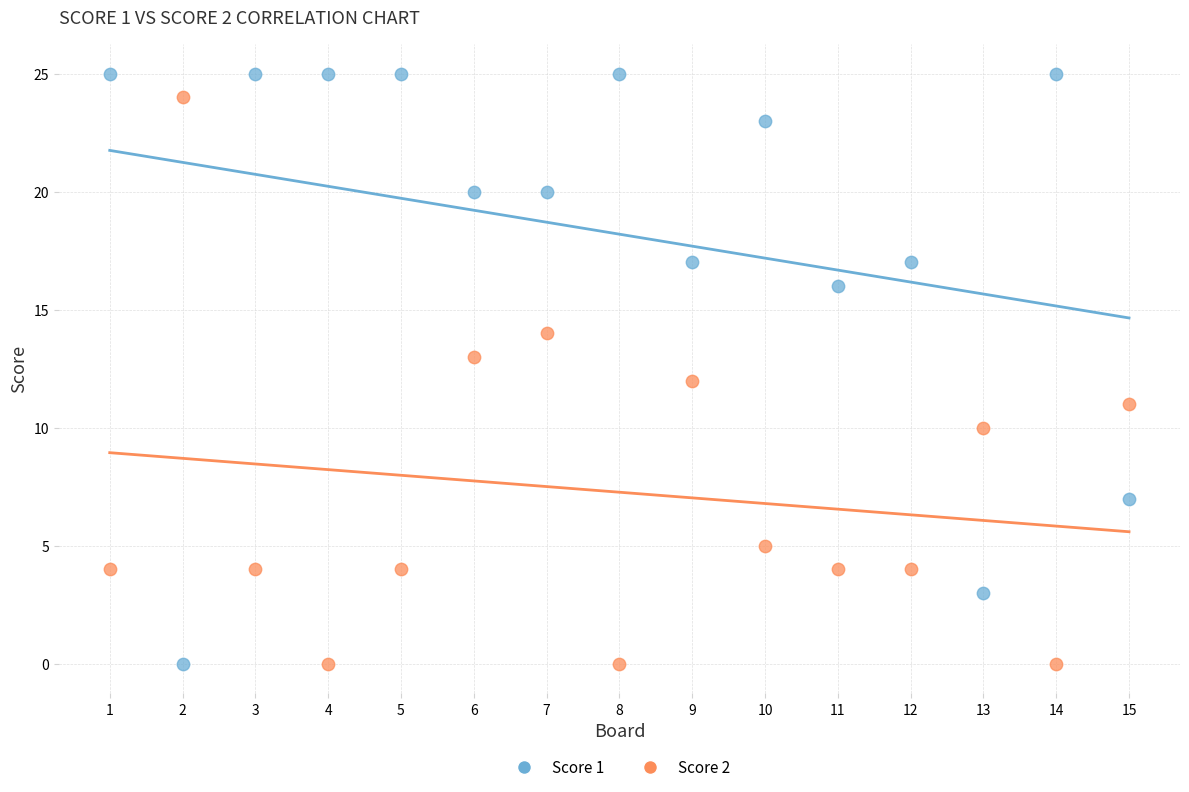

Which series contains the highest Y value?

Score 1